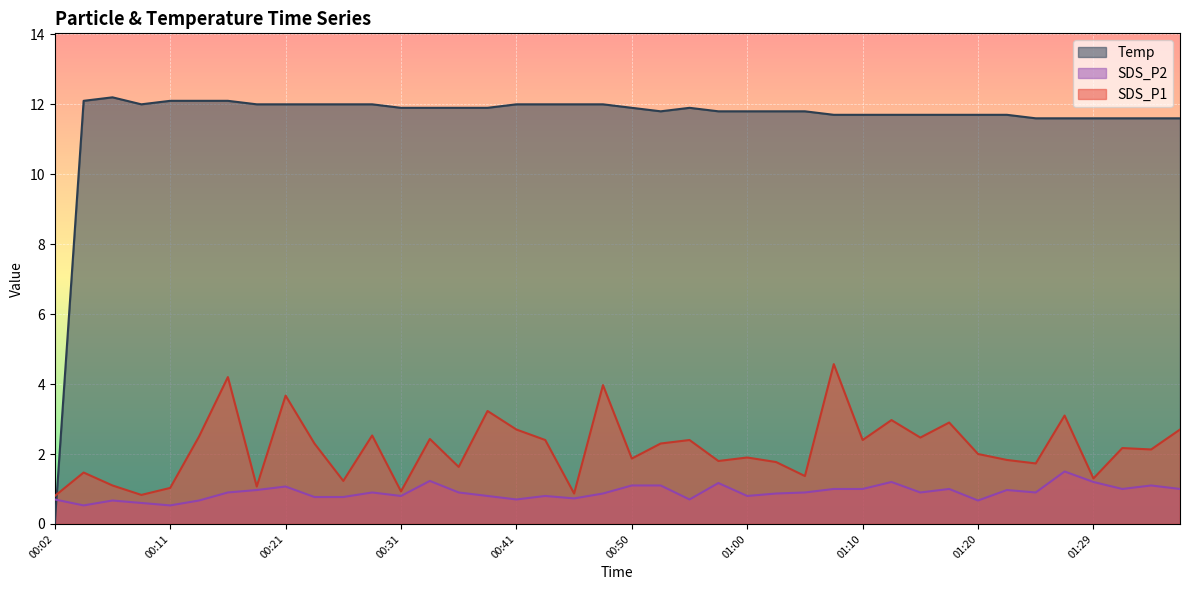

At which category does Temp reach its first local valley?

00:09